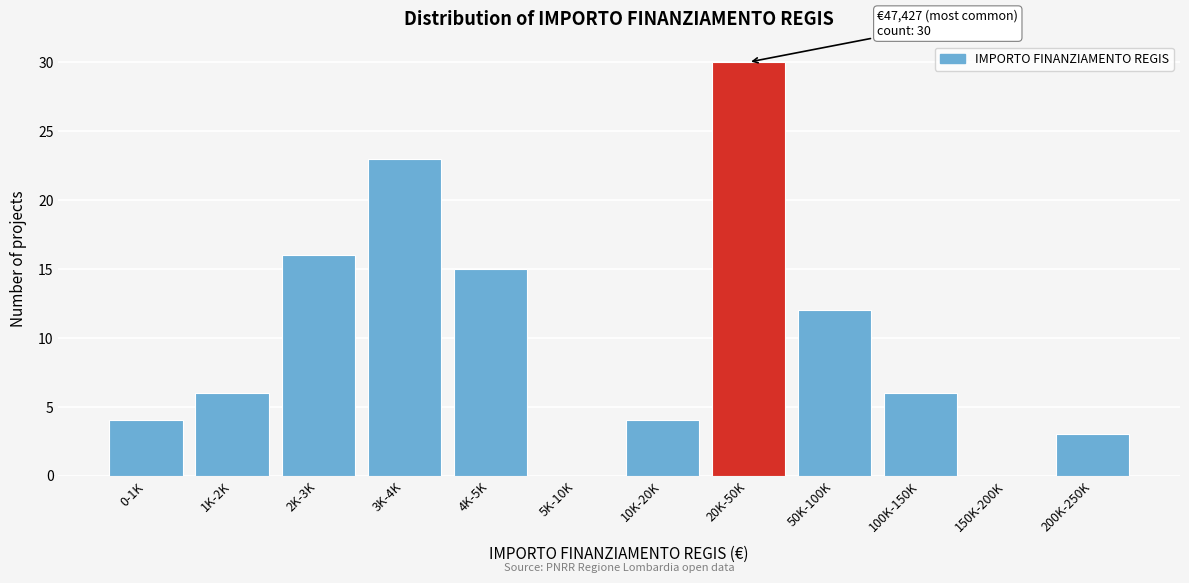

Reading right to left, transcribe all the data shown in this chart.

200K-250K=3	150K-200K=0	100K-150K=6	50K-100K=12	20K-50K=30	10K-20K=4	5K-10K=0	4K-5K=15	3K-4K=23	2K-3K=16	1K-2K=6	0-1K=4